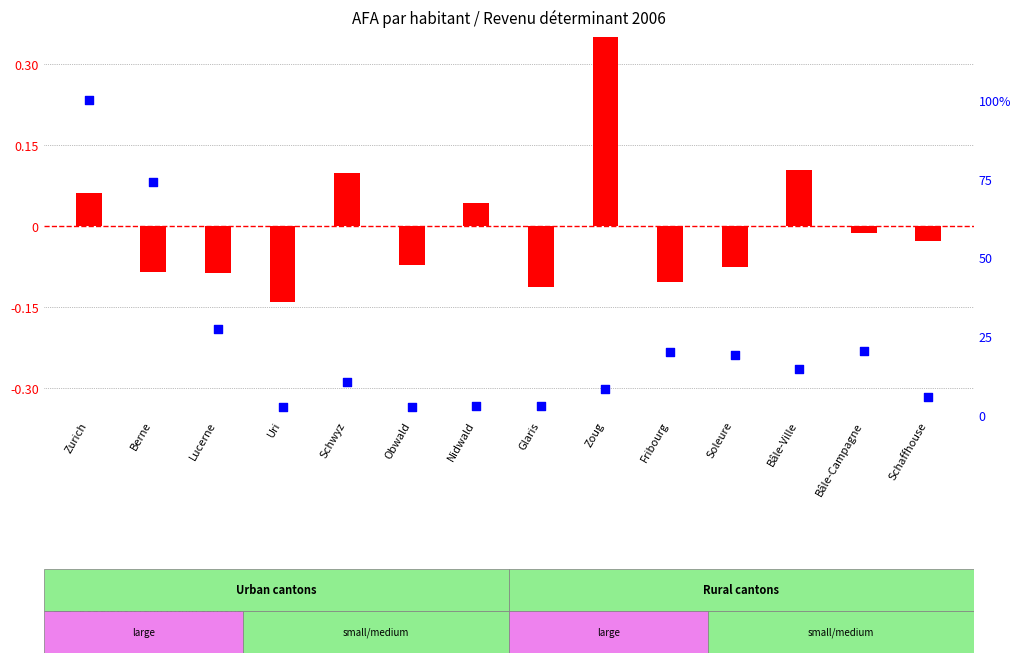

Which series has the largest Y range (max minus min)?

population rank within cantons